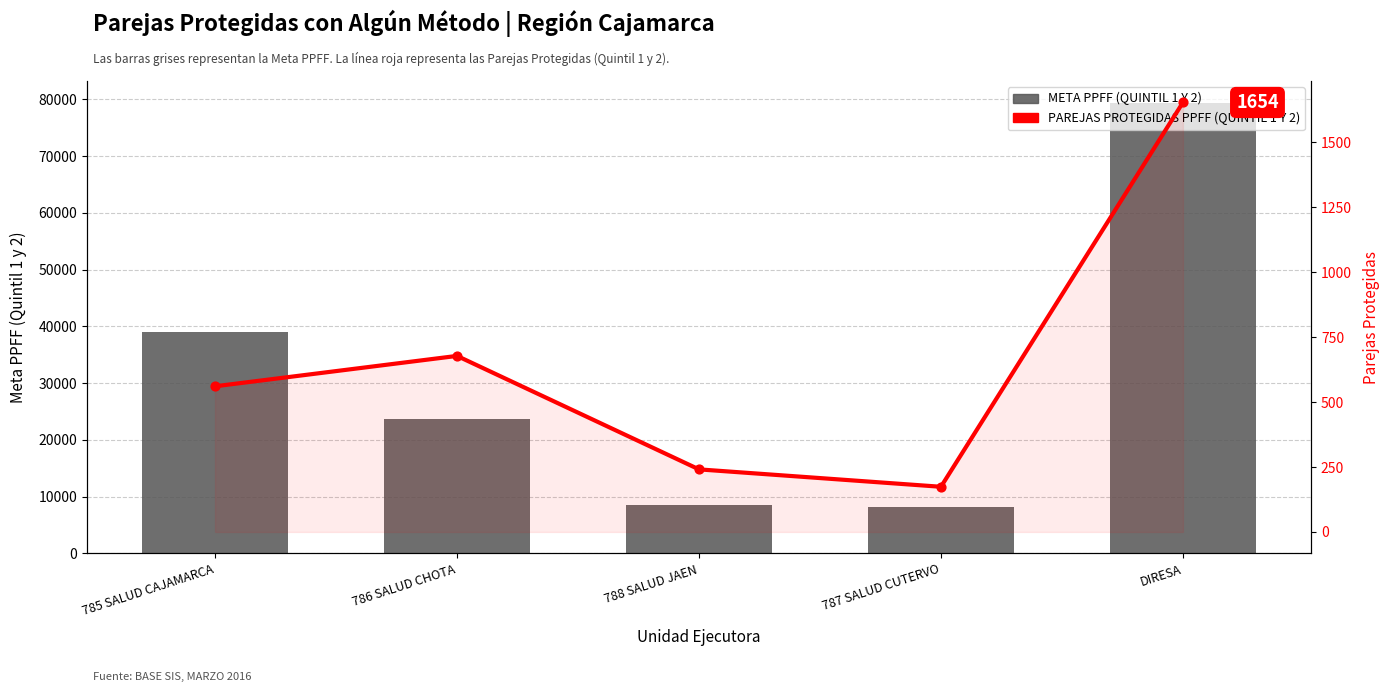

Which series reaches the minimum Y coordinate?

PAREJAS PROTEGIDAS PPFF (QUINTIL 1 Y 2)